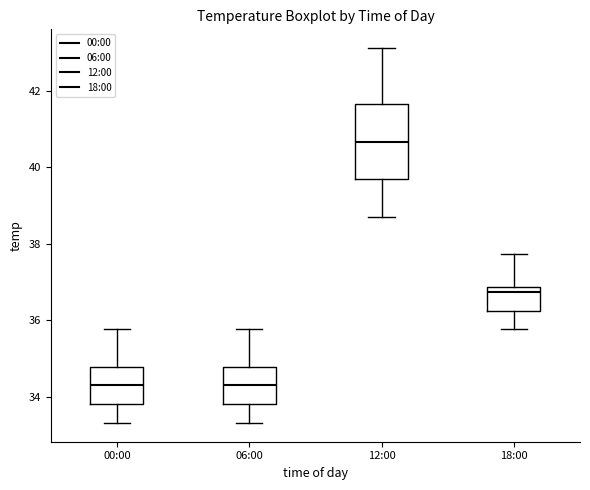

Which box has the highest median line?

12:00